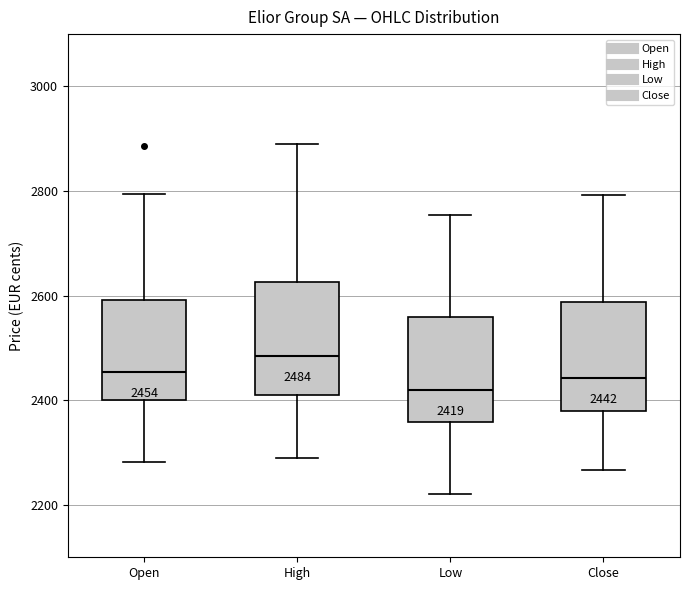

Which box's median line is the highest?

High